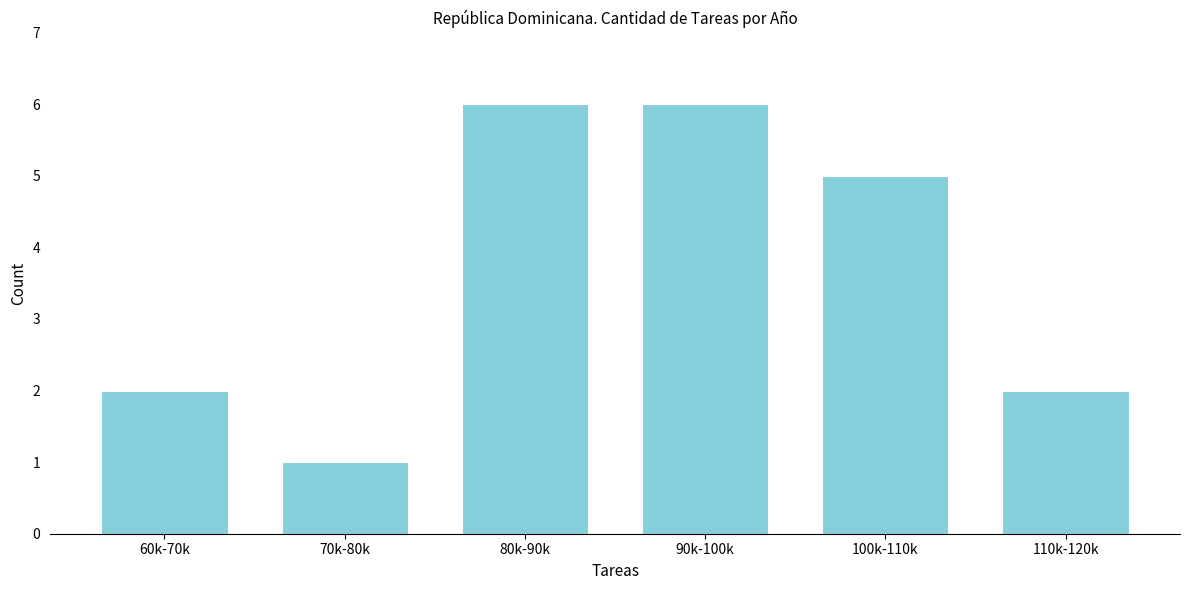

Reading right to left, extract all data points from this chart.

2	5	6	6	1	2